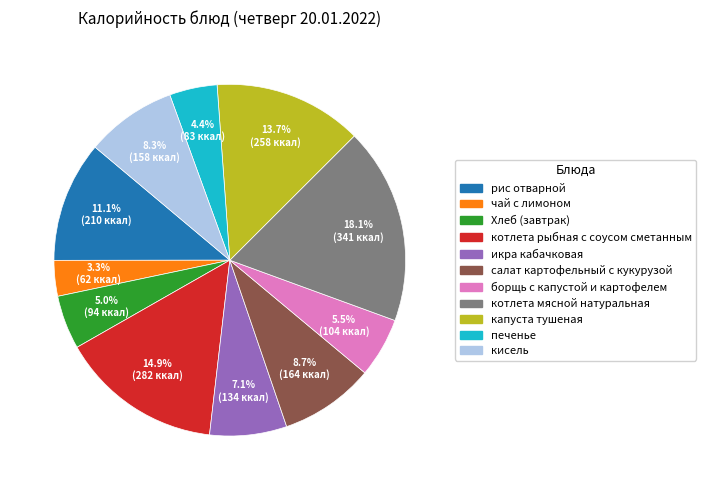

Between кисель and котлета мясной натуральная, which is larger?

котлета мясной натуральная